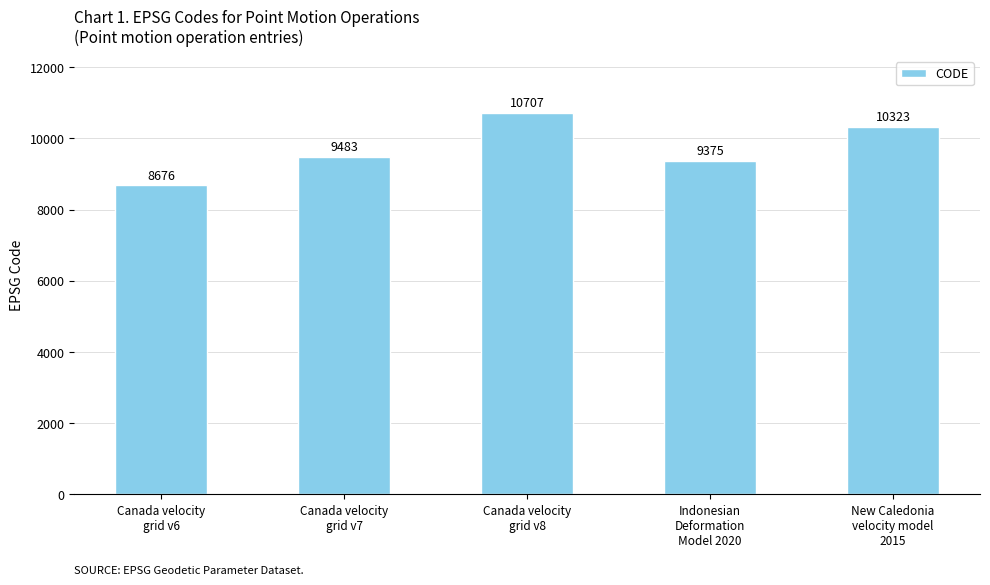

Does the chart contain any negative values?

No